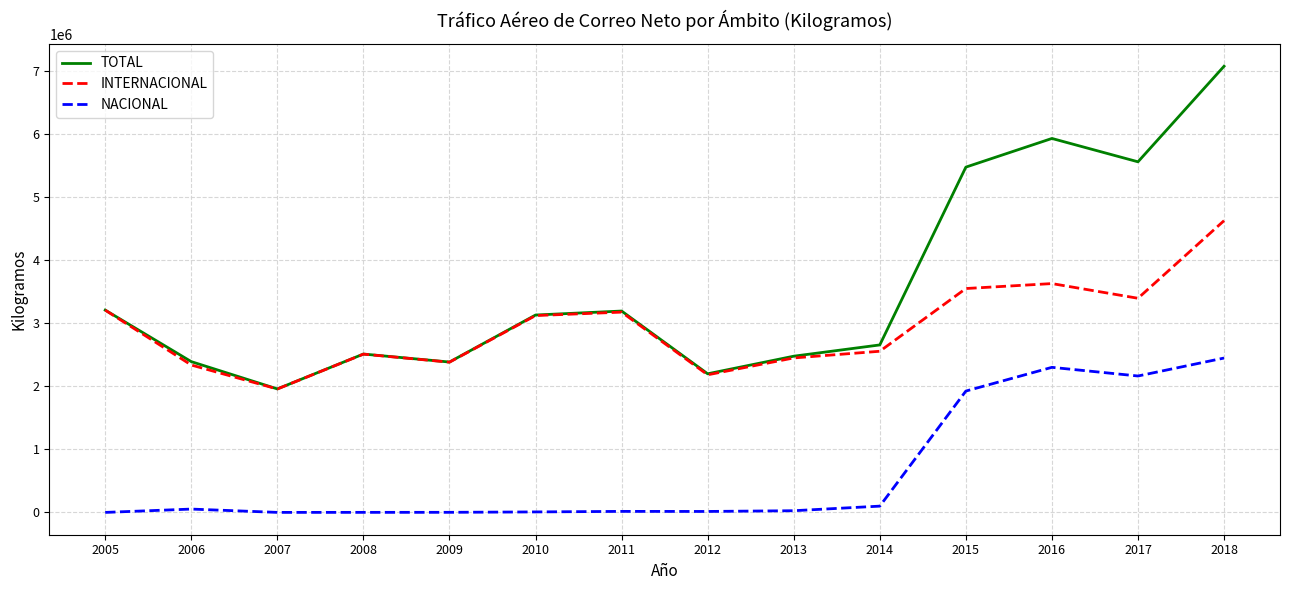

True or false: NACIONAL and INTERNACIONAL intersect in this chart.

False